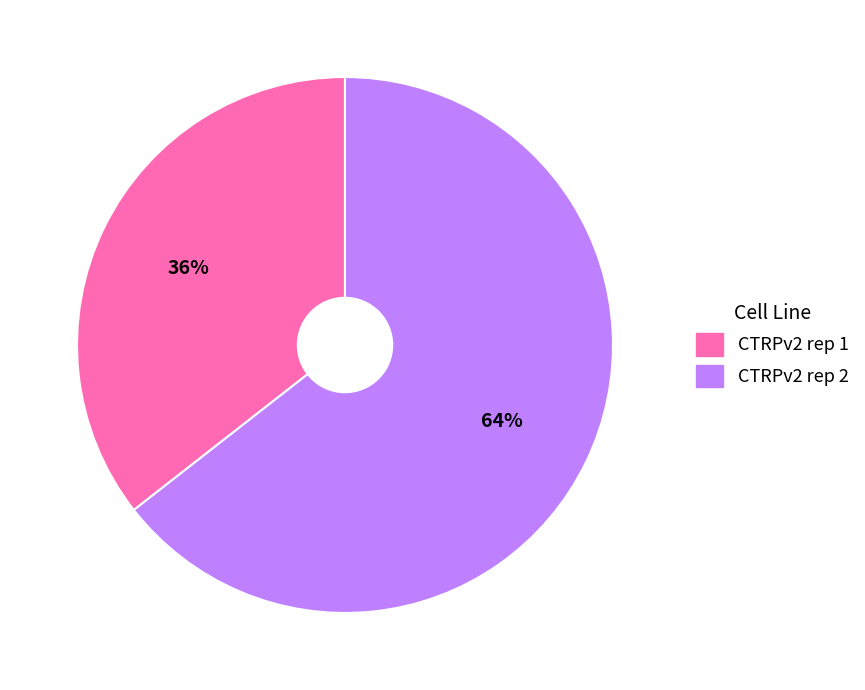

To the nearest percent, what is the combined percentage of CTRPv2 rep 1 and CTRPv2 rep 2?

100%